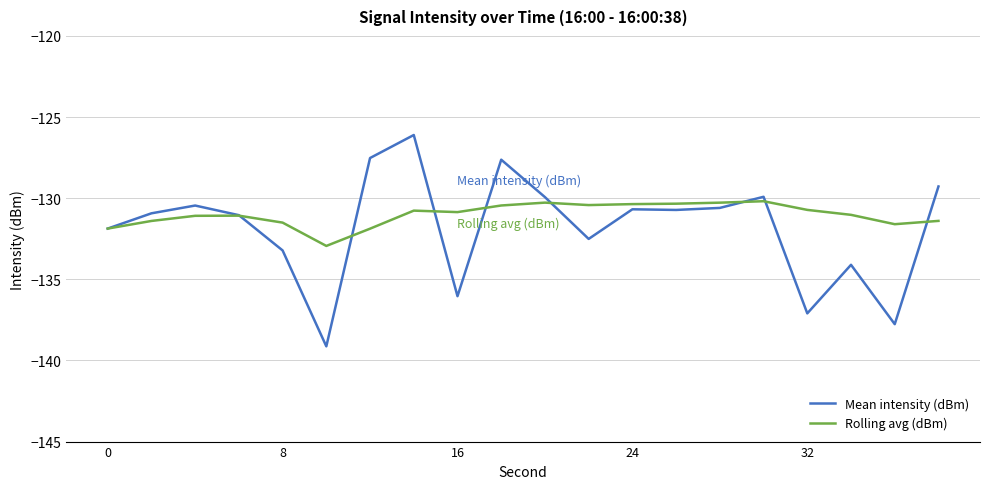

Which series has the largest range (max minus min)?

Mean intensity (dBm)